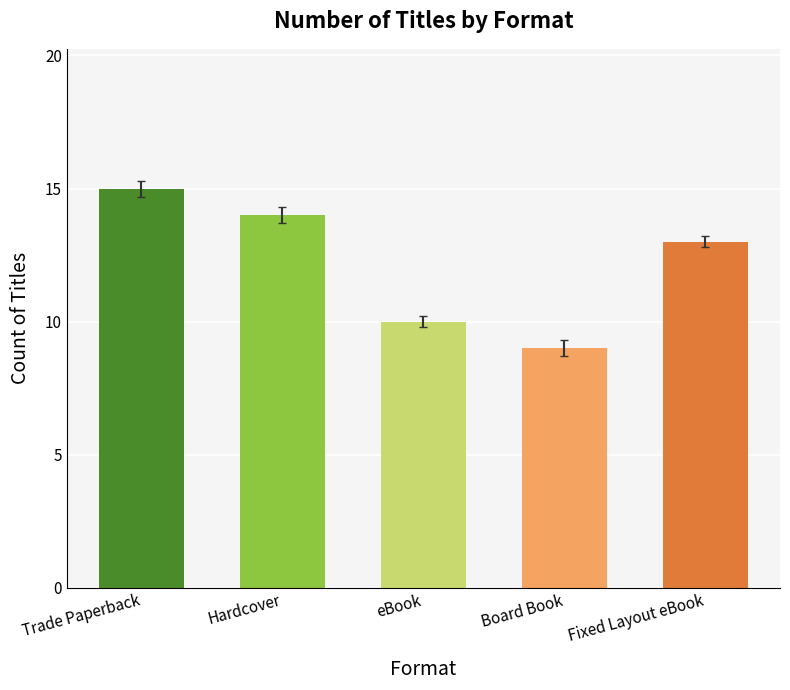

Does the chart contain any negative values?

No